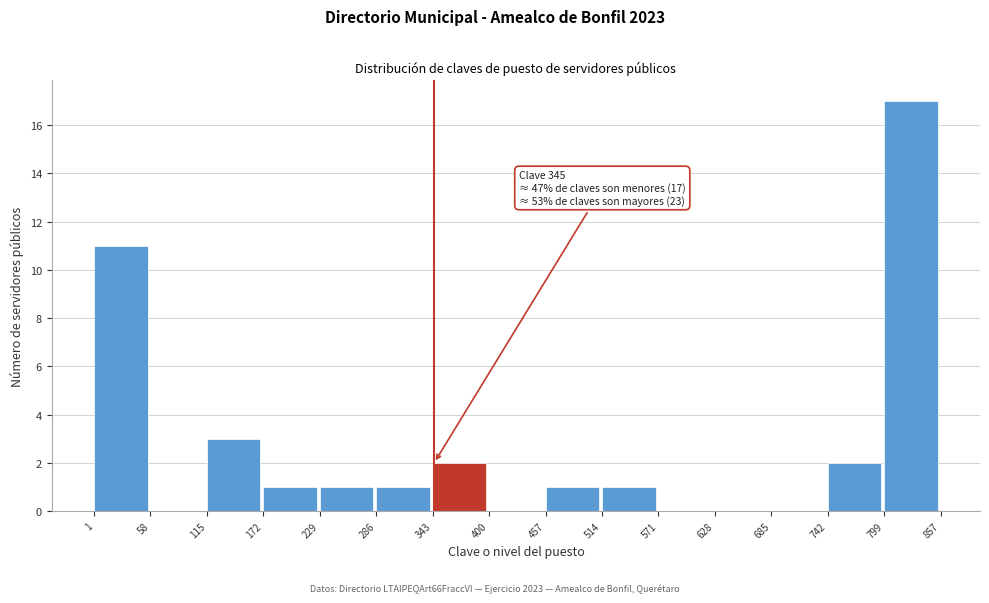

Which range on the x-axis has the tallest bar?

799 to 857